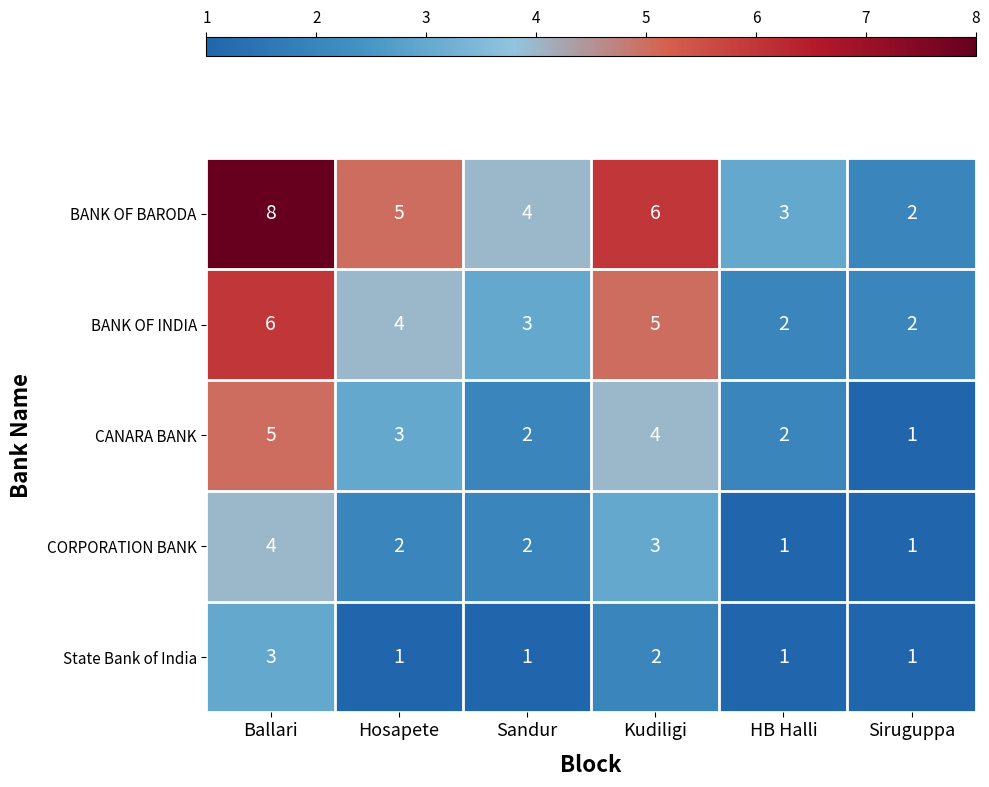

How many CORPORATION BANK values are between 1 and 3?

5